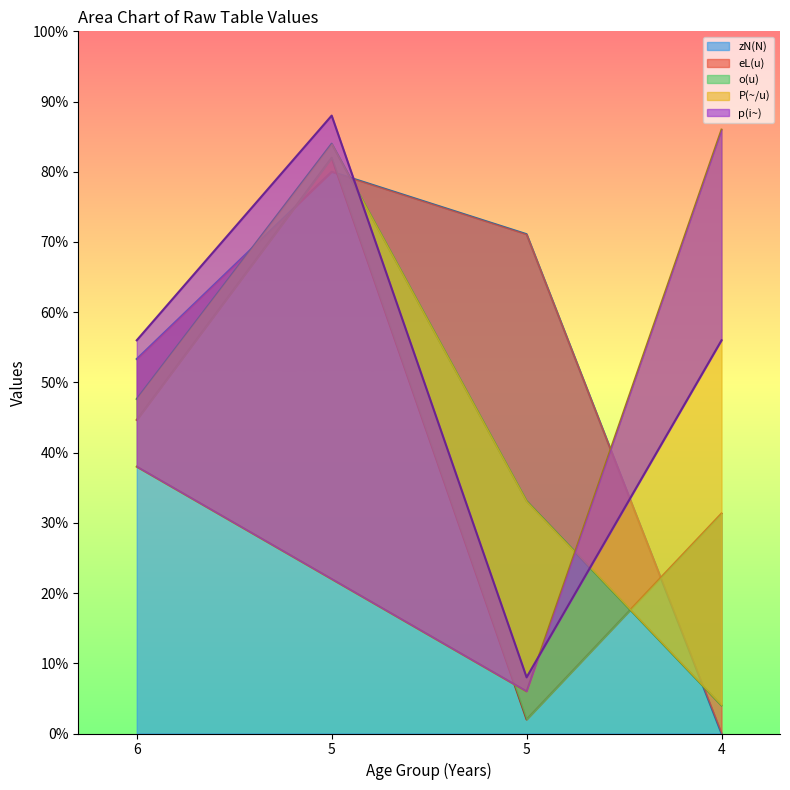

At which category does zN(N) reach its first local peak?

5